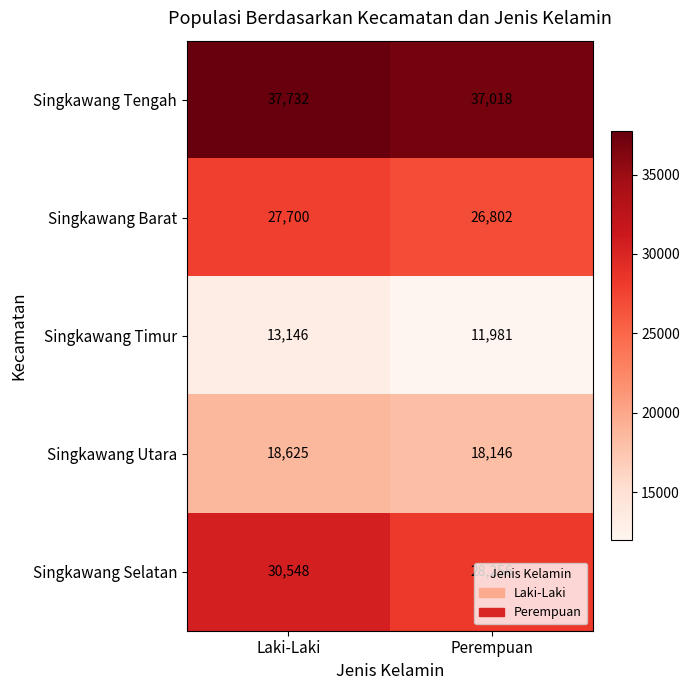

Rank the series at Laki-Laki from highest to lowest value.

Singkawang Tengah, Singkawang Selatan, Singkawang Barat, Singkawang Utara, Singkawang Timur